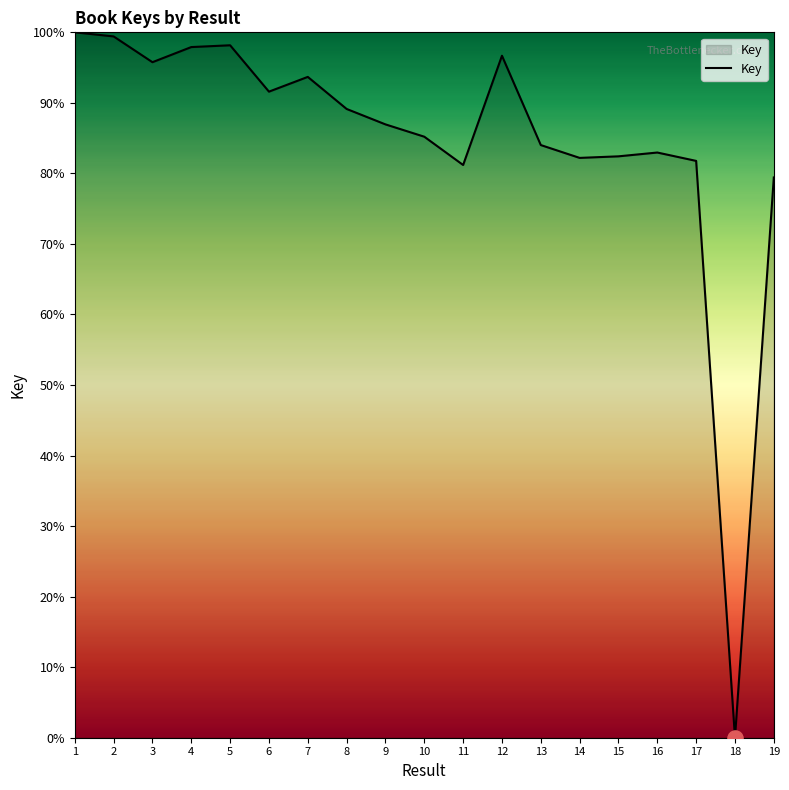

What is the change in value from 7 to 12?

+3.0